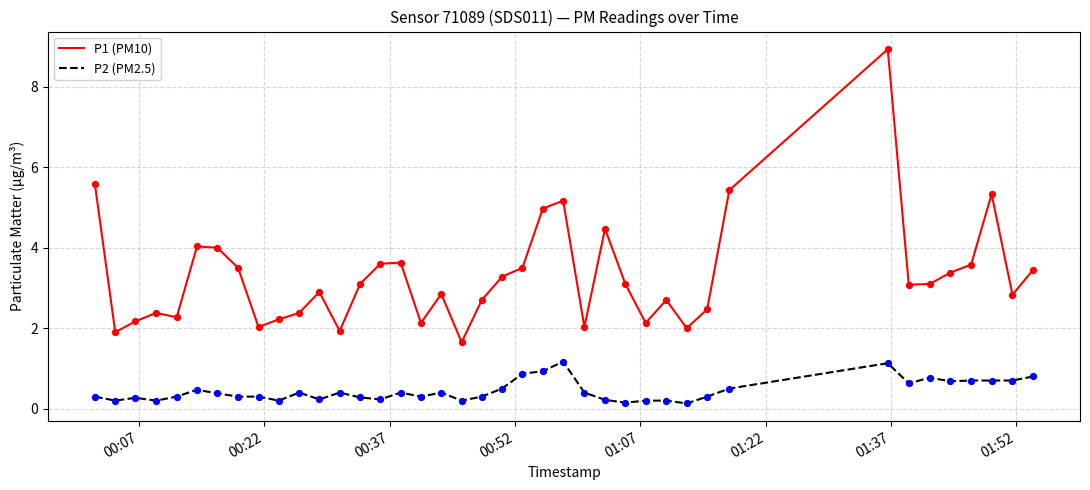

Which series has the largest range (max minus min)?

P1 (PM10)